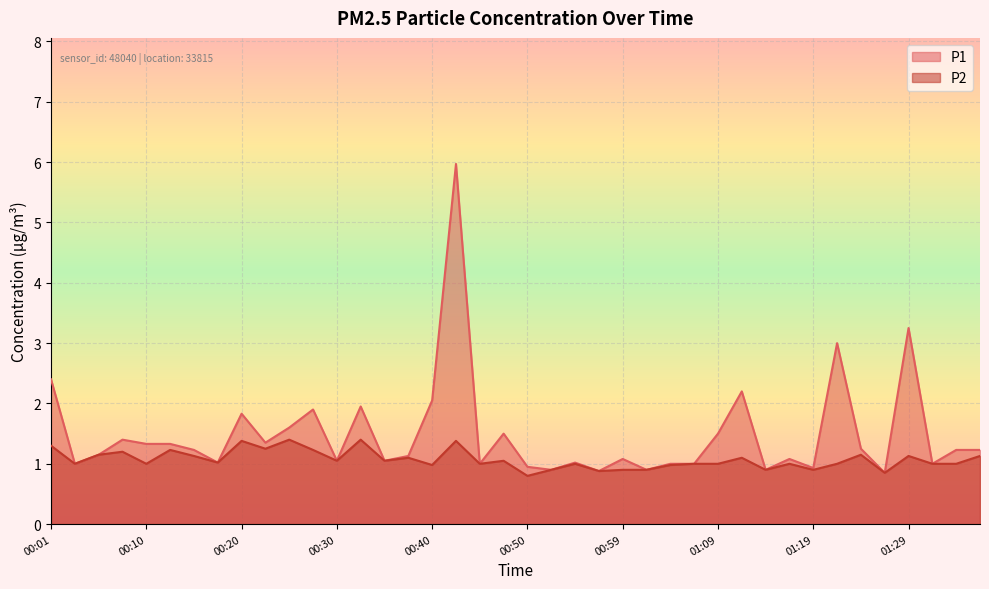

True or false: P1 and P2 intersect in this chart.

False